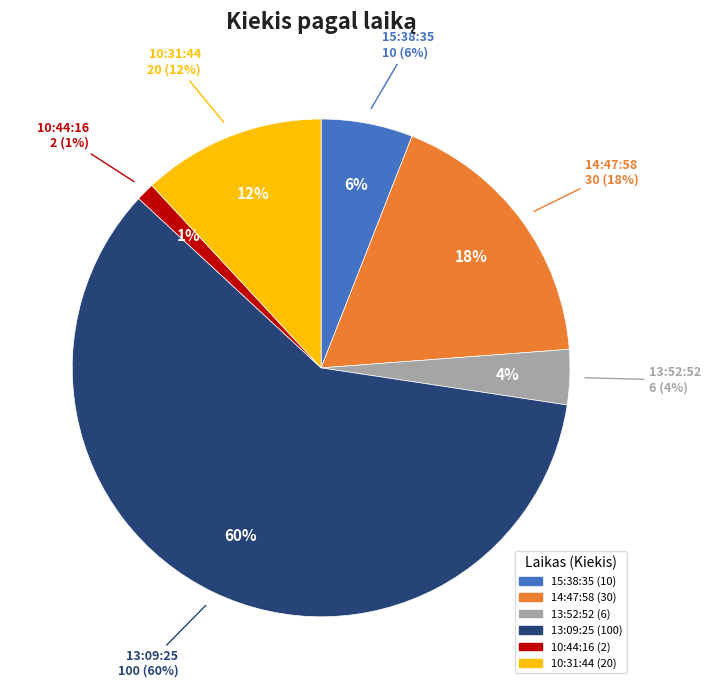

Between 15:38:35 and 13:09:25, which is larger?

13:09:25